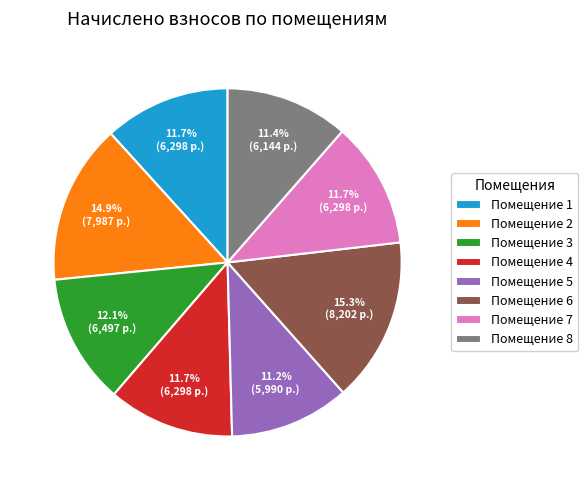

Does Помещение 1 account for over 50% of the chart?

No